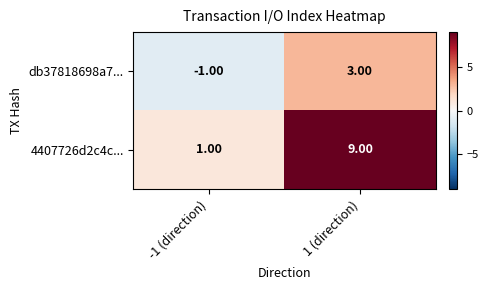

How many data points does each series have?

2